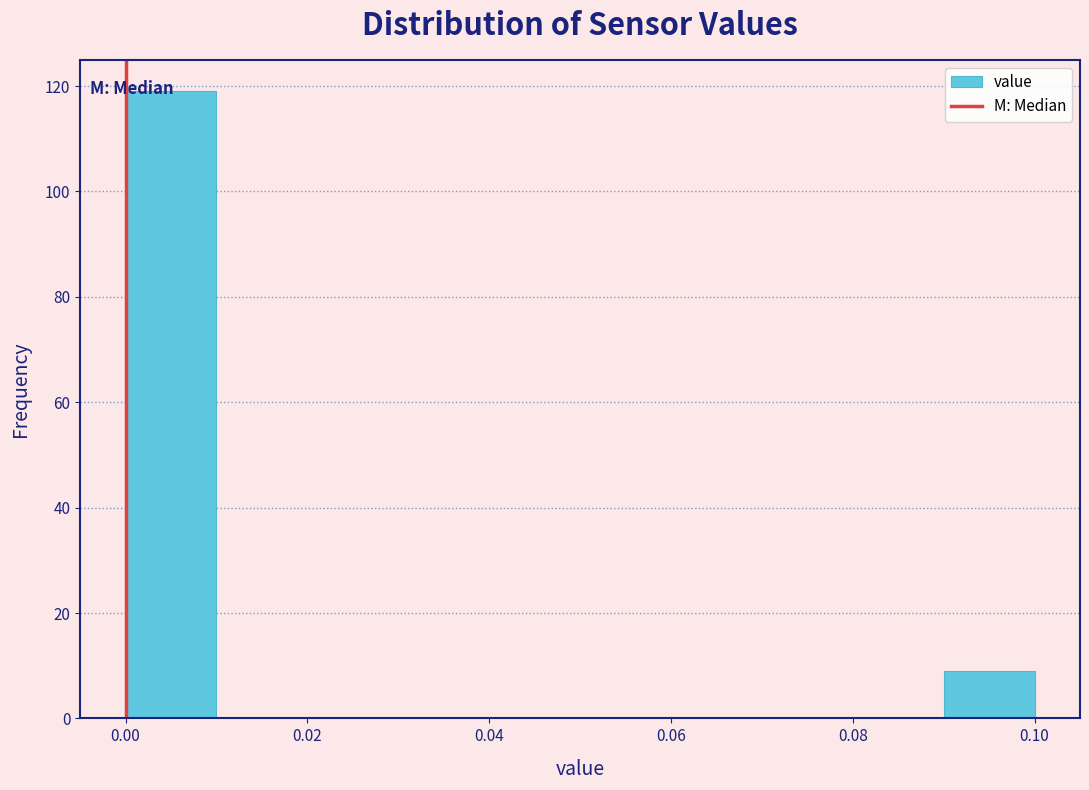

Reading left to right, list every bar in this chart as the range it spans on the x-axis followed by its height. The values are not printed on the chart, so give them approximately, as read against the axis.

0.00 to 0.01: 120
0.01 to 0.02: 0
0.02 to 0.03: 0
0.03 to 0.04: 0
0.04 to 0.05: 0
0.05 to 0.06: 0
0.06 to 0.07: 0
0.07 to 0.08: 0
0.08 to 0.09: 0
0.09 to 0.10: 10